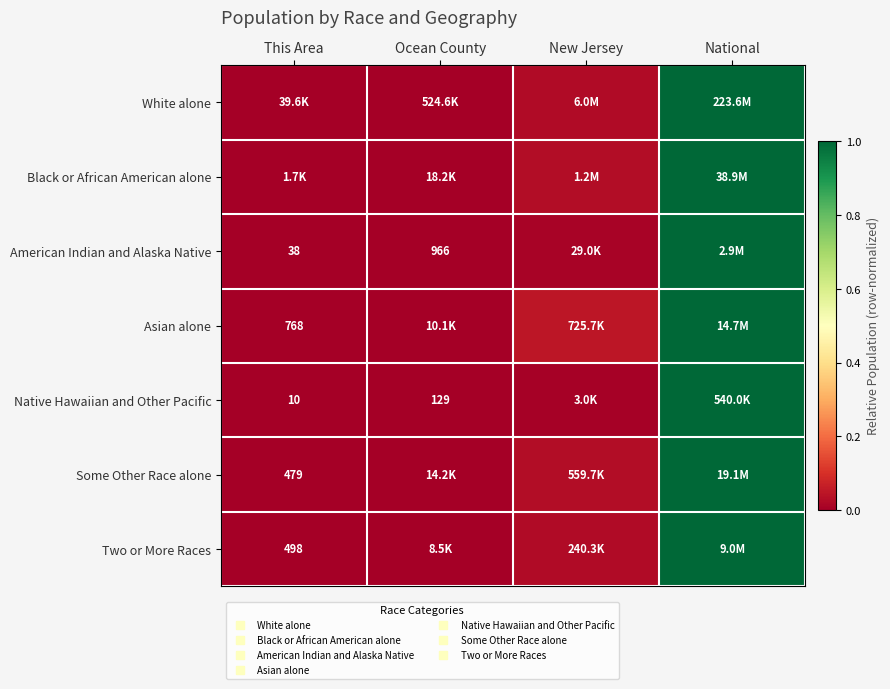

Rank the categories by White alone value from highest to lowest.

National, New Jersey, Ocean County, This Area